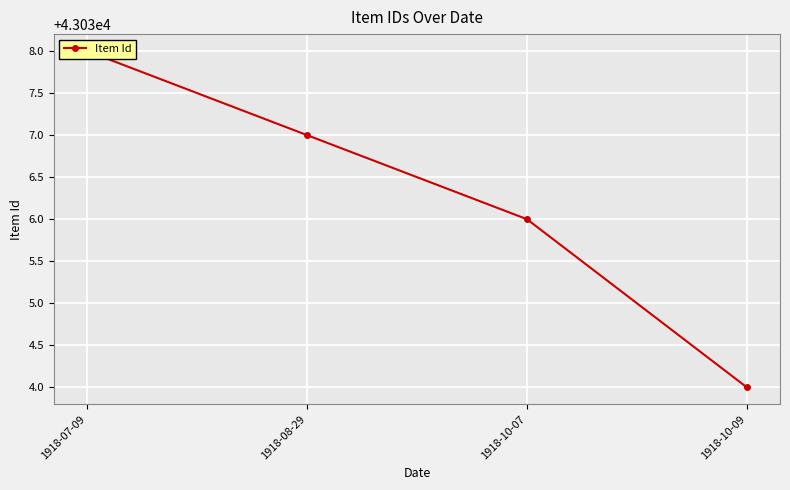

What is the difference between the maximum and minimum values?

4